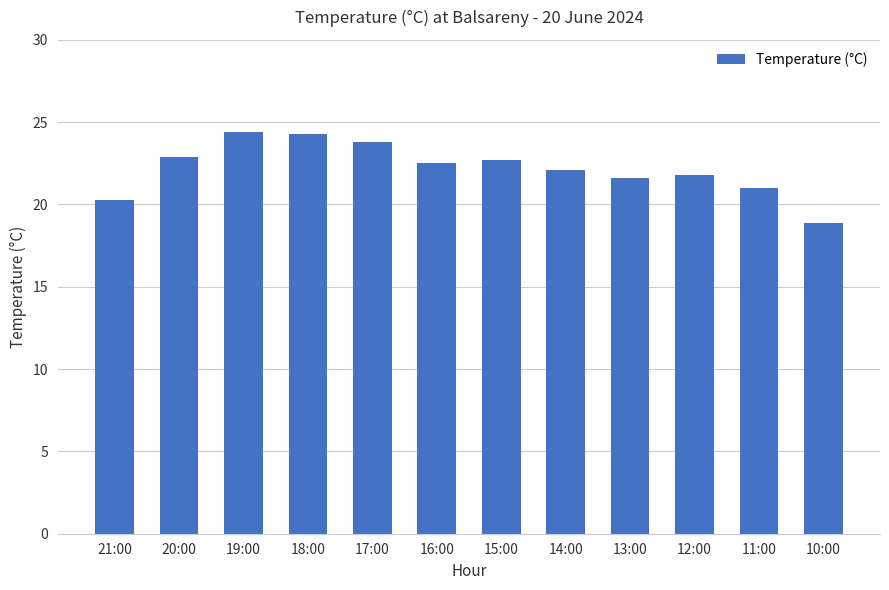

Approximately how many times larger is the value at 10:00 compared to 12:00?

0.9